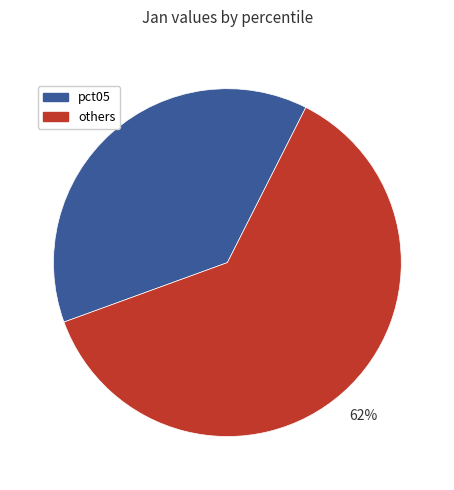

To the nearest percent, what percentage of the pie is others?

62%